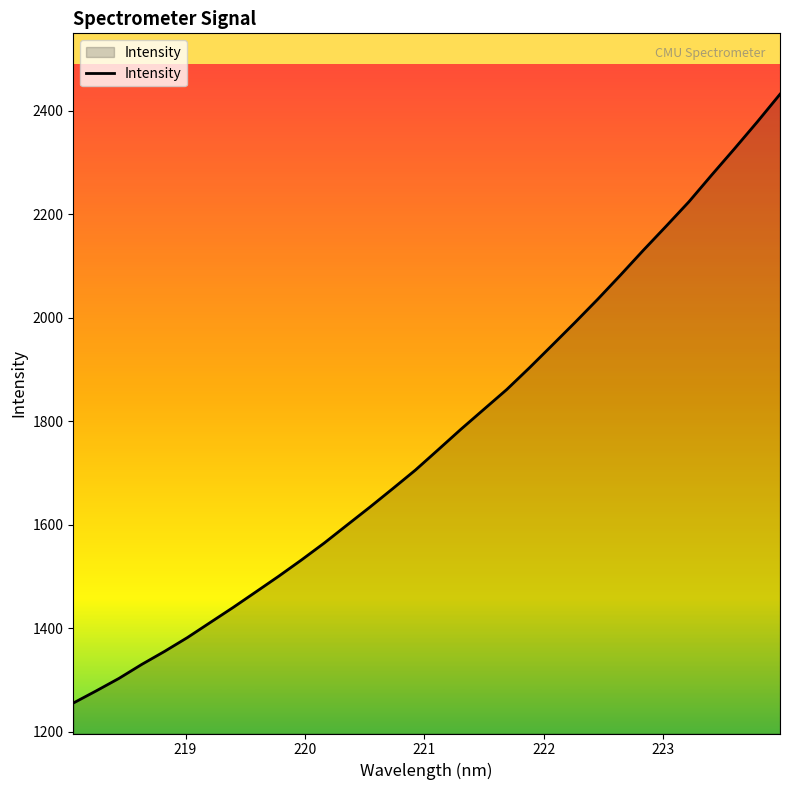

What is the difference between the maximum and minimum values?

1176.7